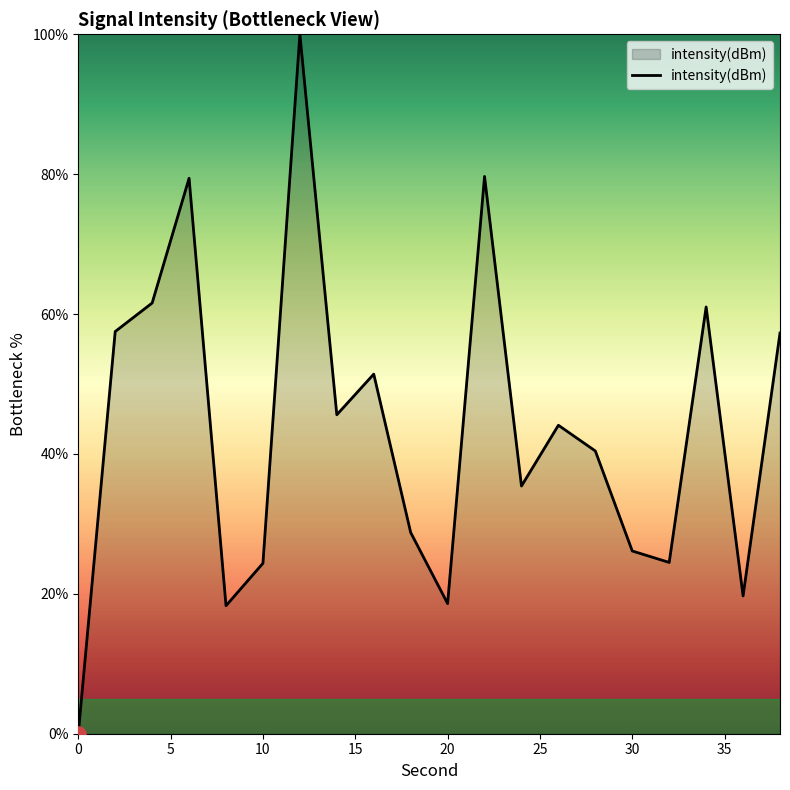

What is the difference between the maximum and minimum values?

100.0